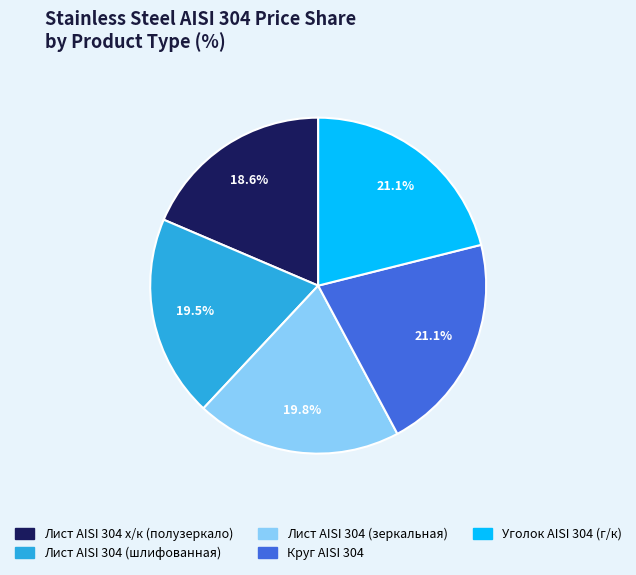

Is there any slice that represents more than half of the pie?

No